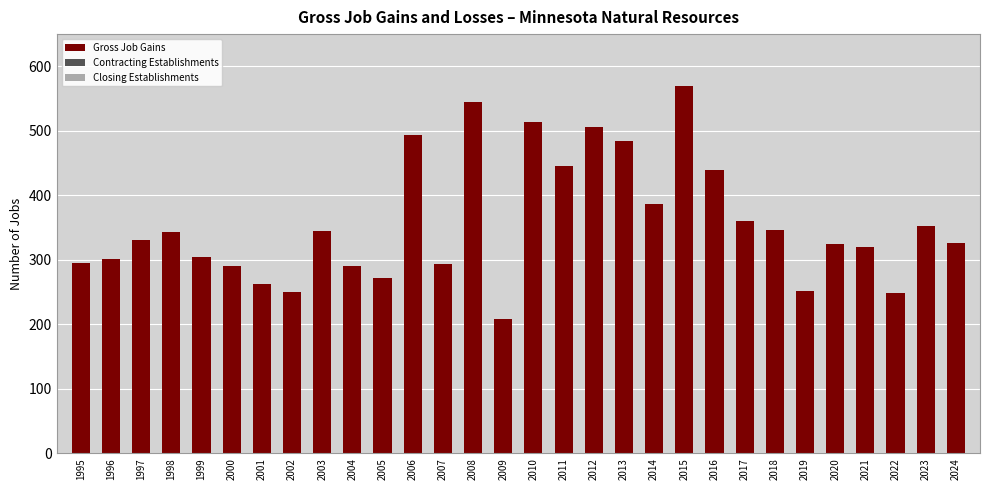

What is the change in value from 2004 to 2010?

+222